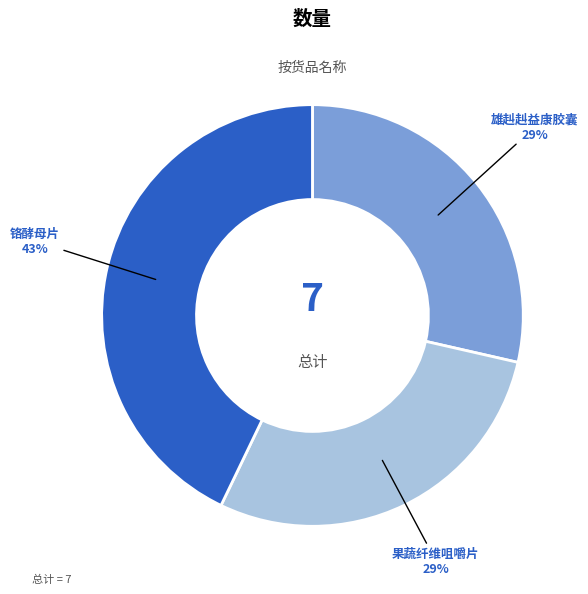

To the nearest percent, what percentage of the pie is 铬酵母片?

43%